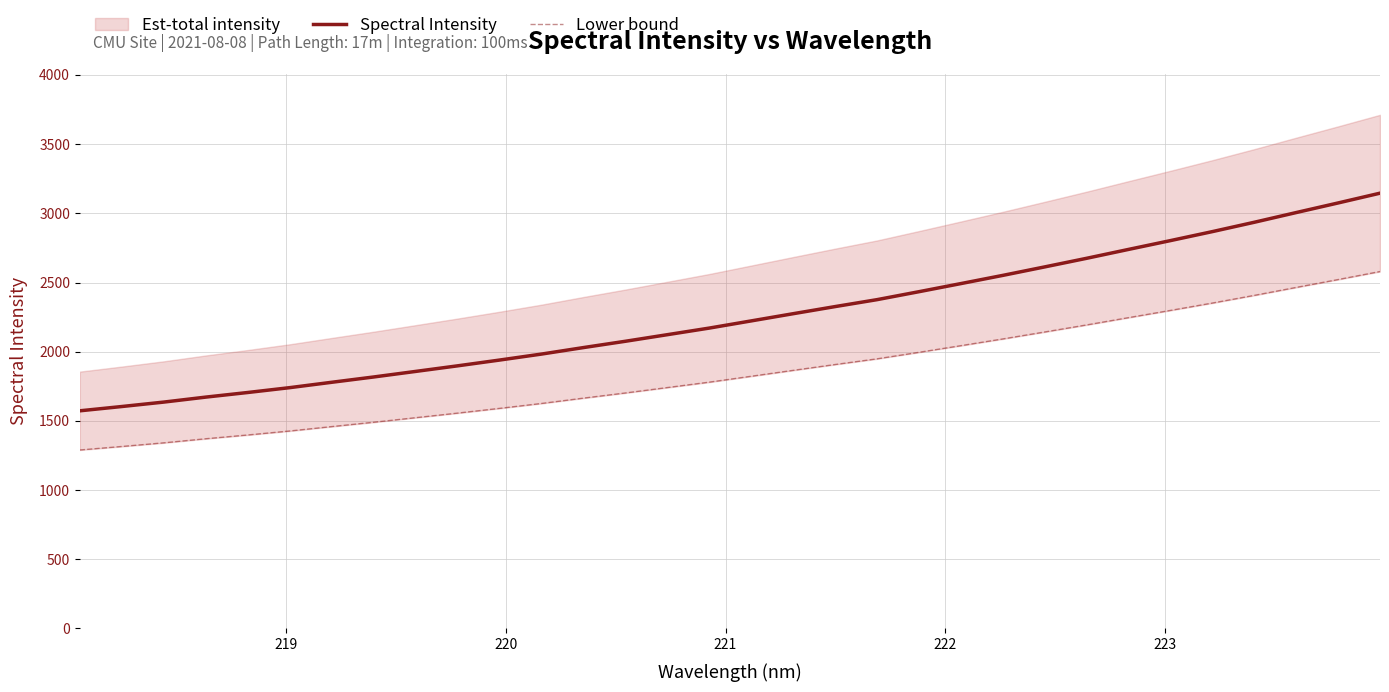

What is the minimum value for Spectral Intensity?

1572.9